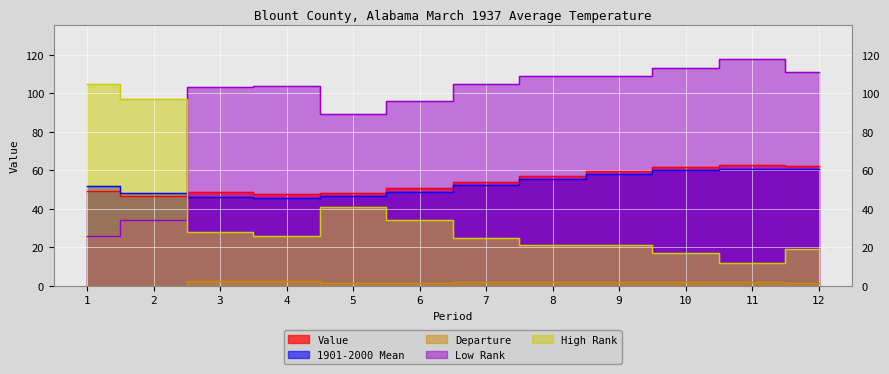

How many values in Departure are below zero?

2